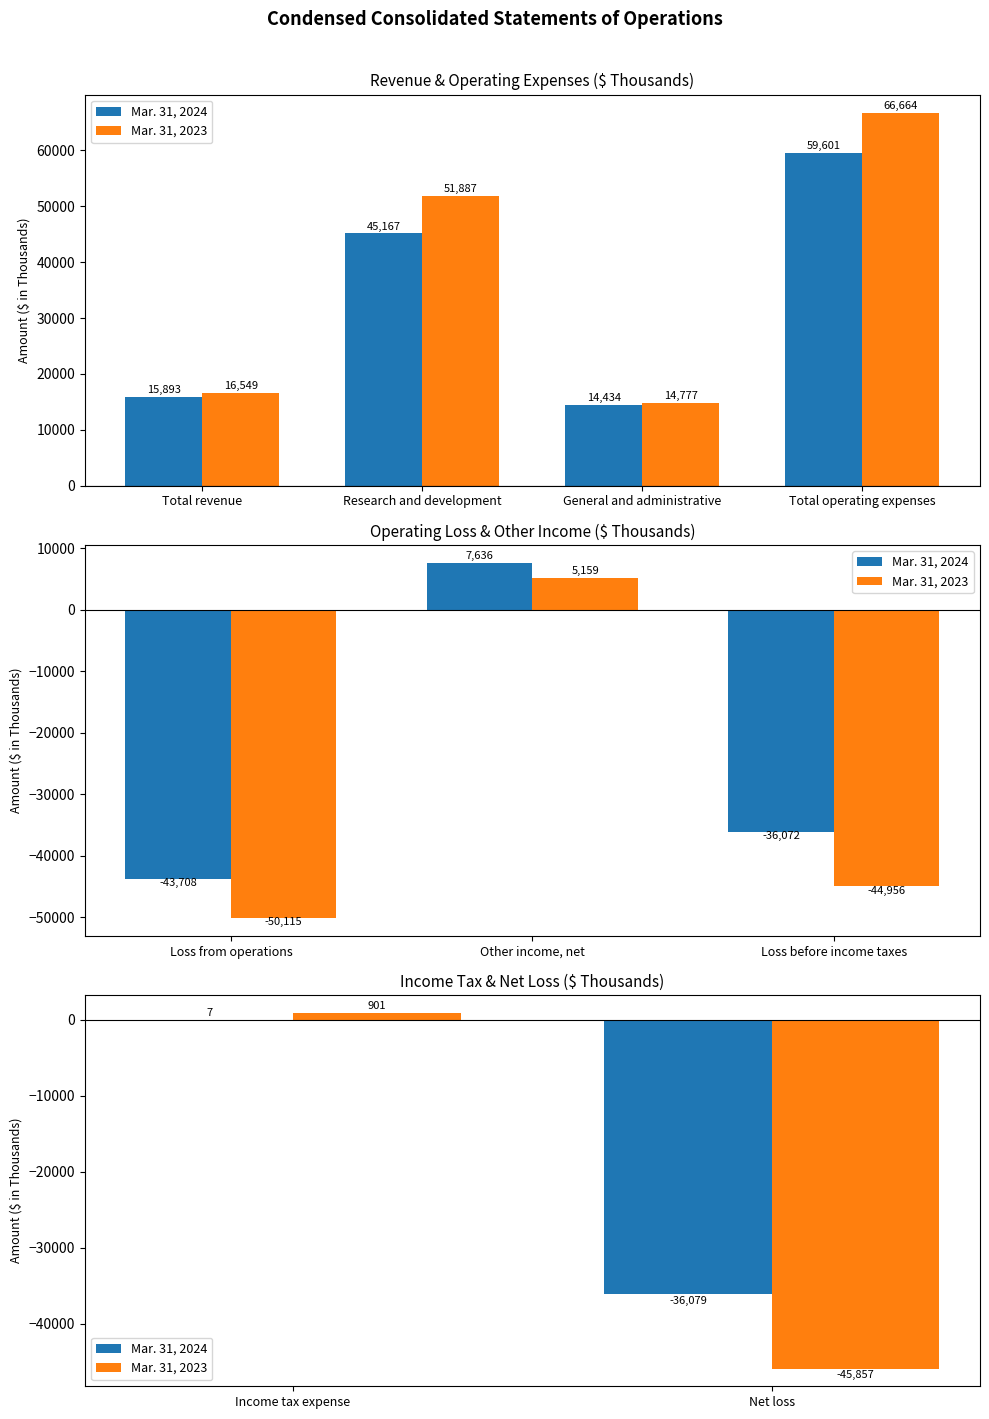

What is the label of the 1st bar from the left?

Income tax expense